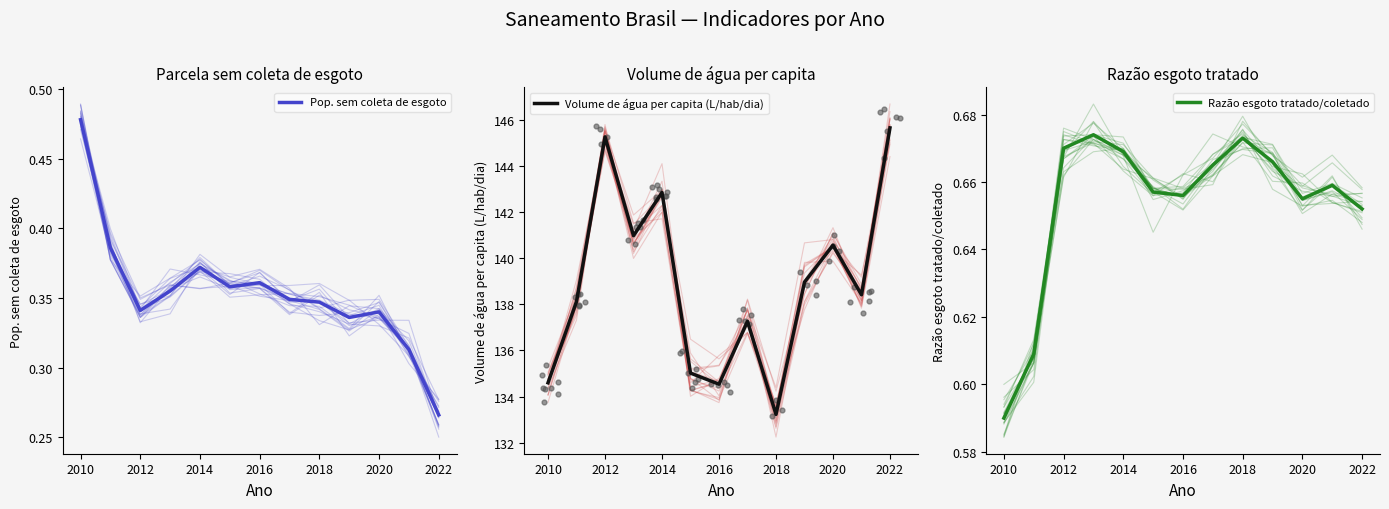

The value of Volume de água per capita (L/hab/dia) at 2018 is 133.2. True or false?

True